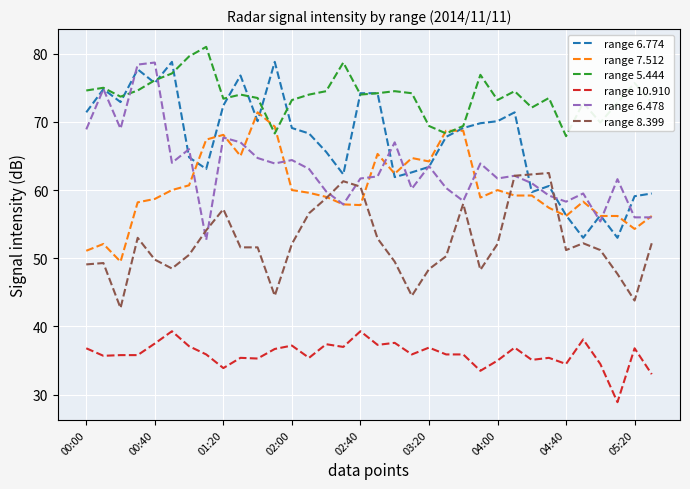

True or false: range 8.399 and range 5.444 cross at least once.

False